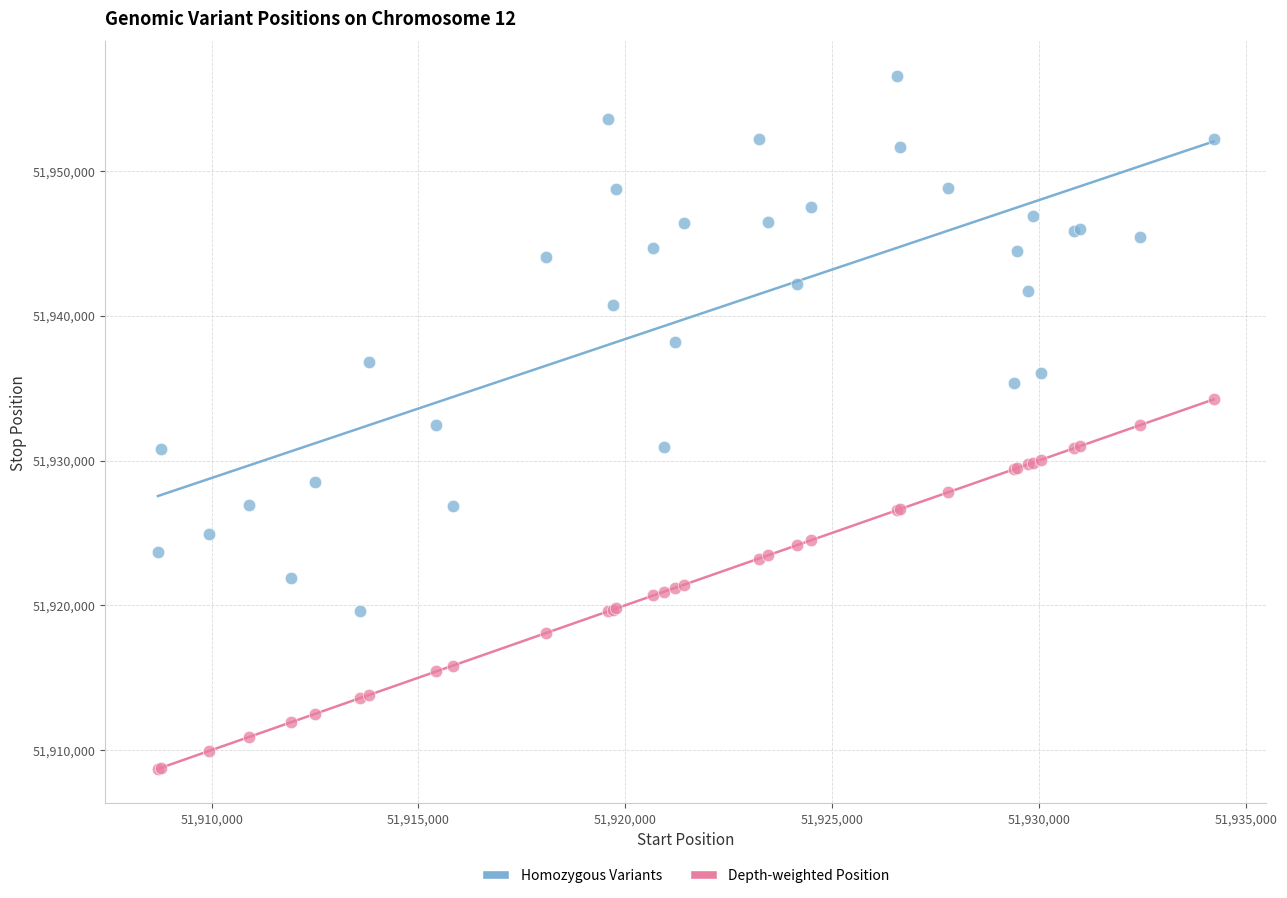

Which series contains the lowest Y value?

Homozygous Variants